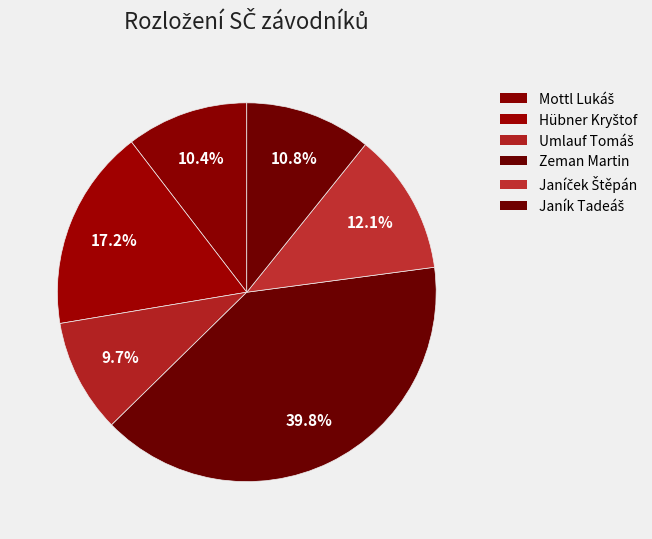

How many segments does this pie chart have?

6